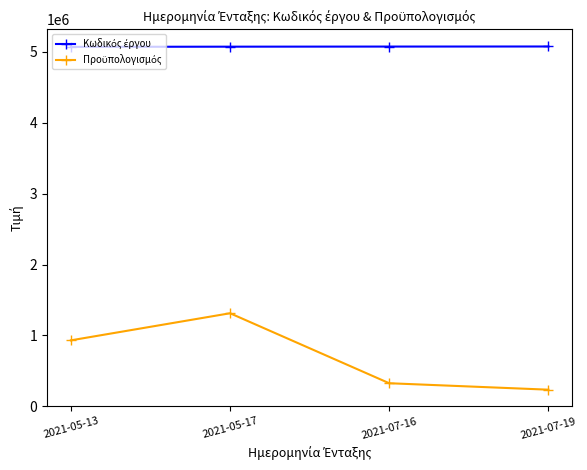

What is the label of the 4th point from the left?

2021-07-19